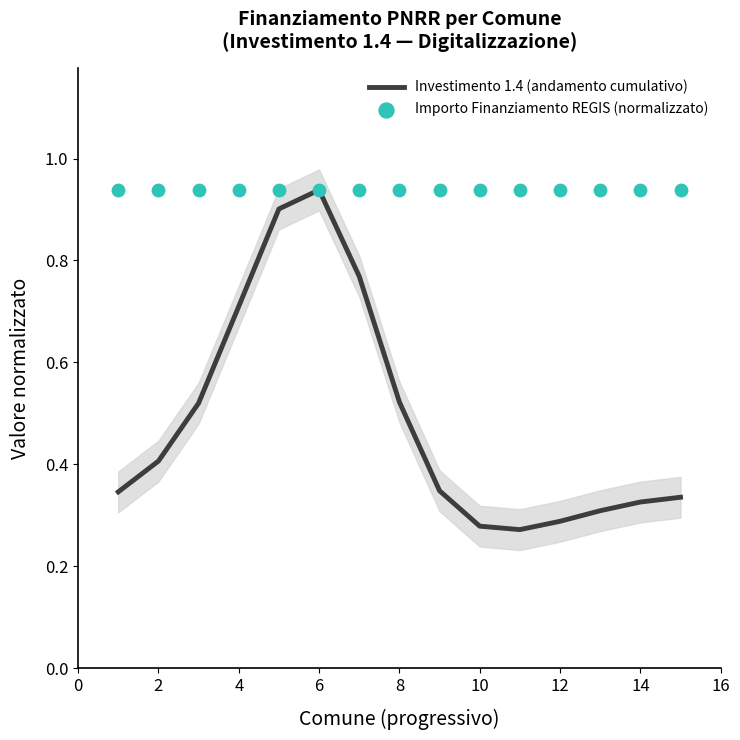

At which label does Investimento 1.4 (andamento cumulativo) reach its peak?

6